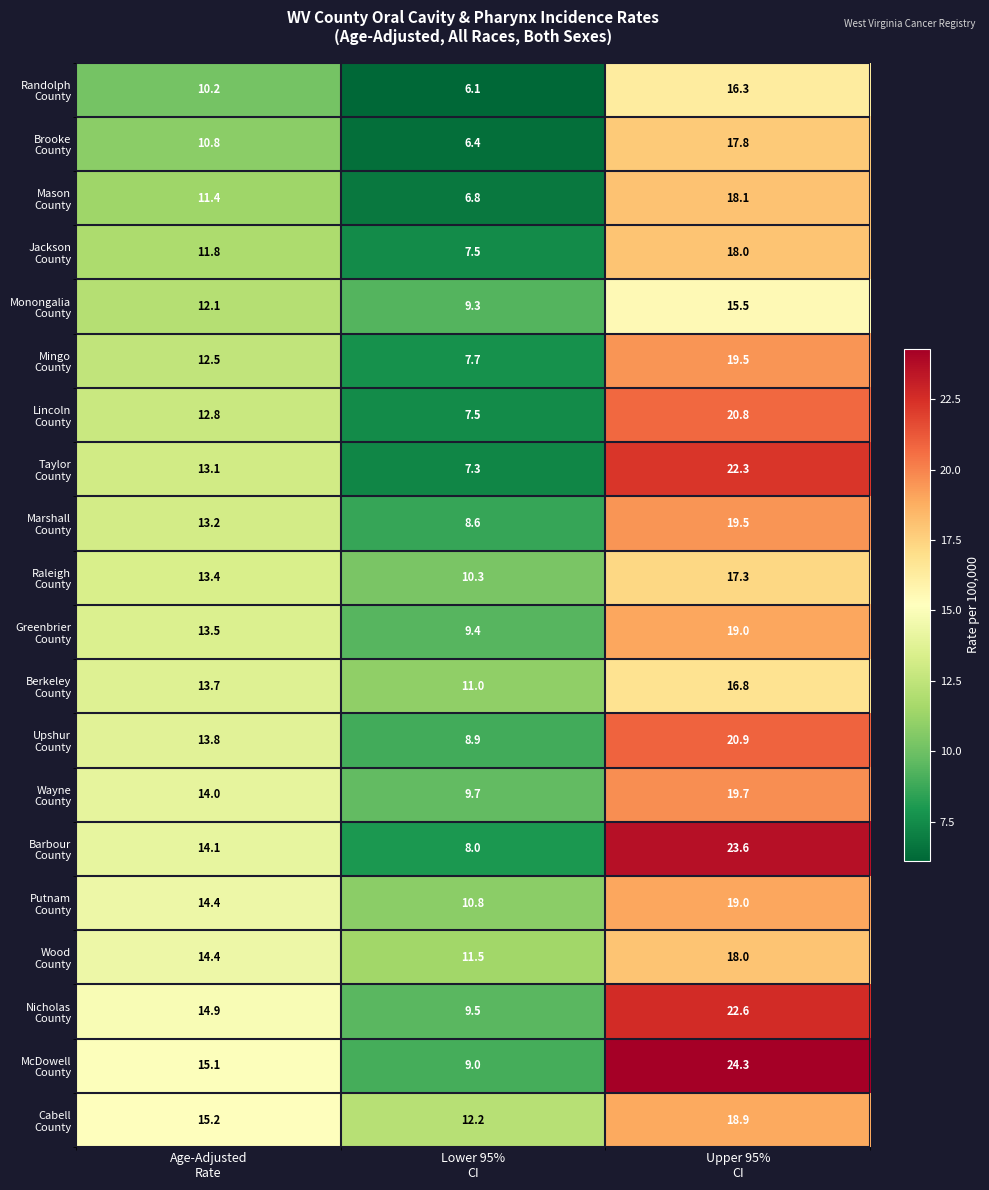

What is the maximum value shown in the chart?

24.3